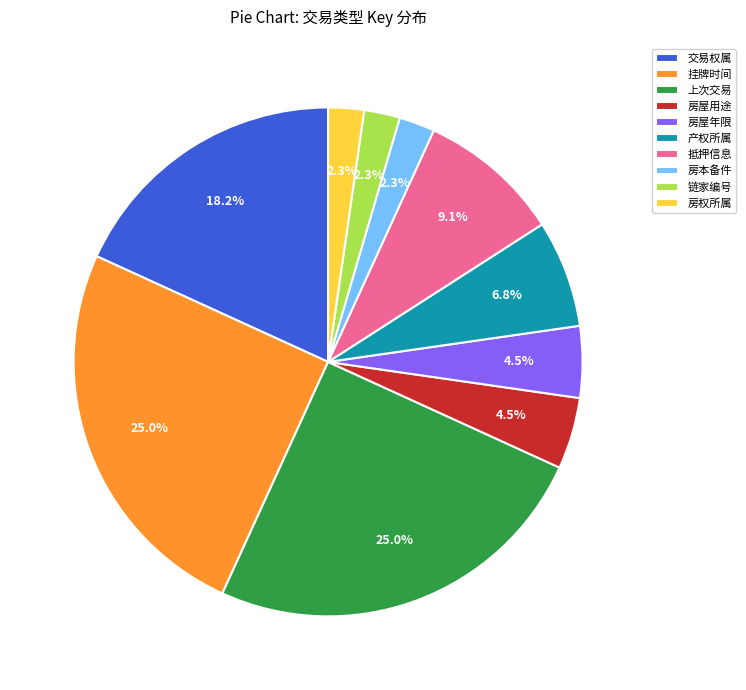

What is the ratio of the value at 房屋用途 to the value at 抵押信息?

0.5